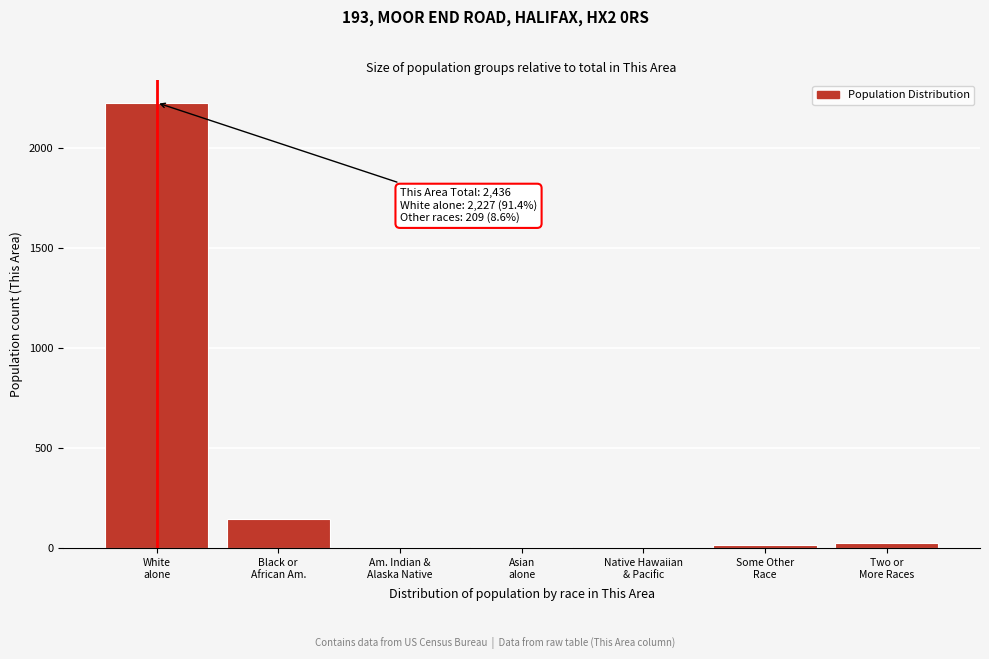

What is the maximum value shown in the chart?

2227